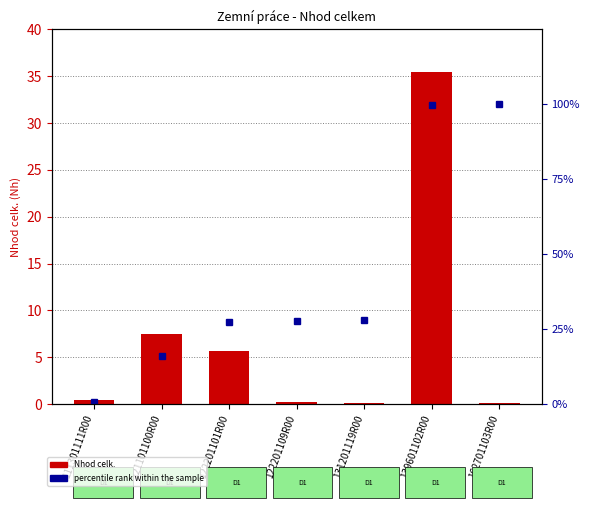

What is the difference between the highest and lowest values at 122201109R00?

27.7